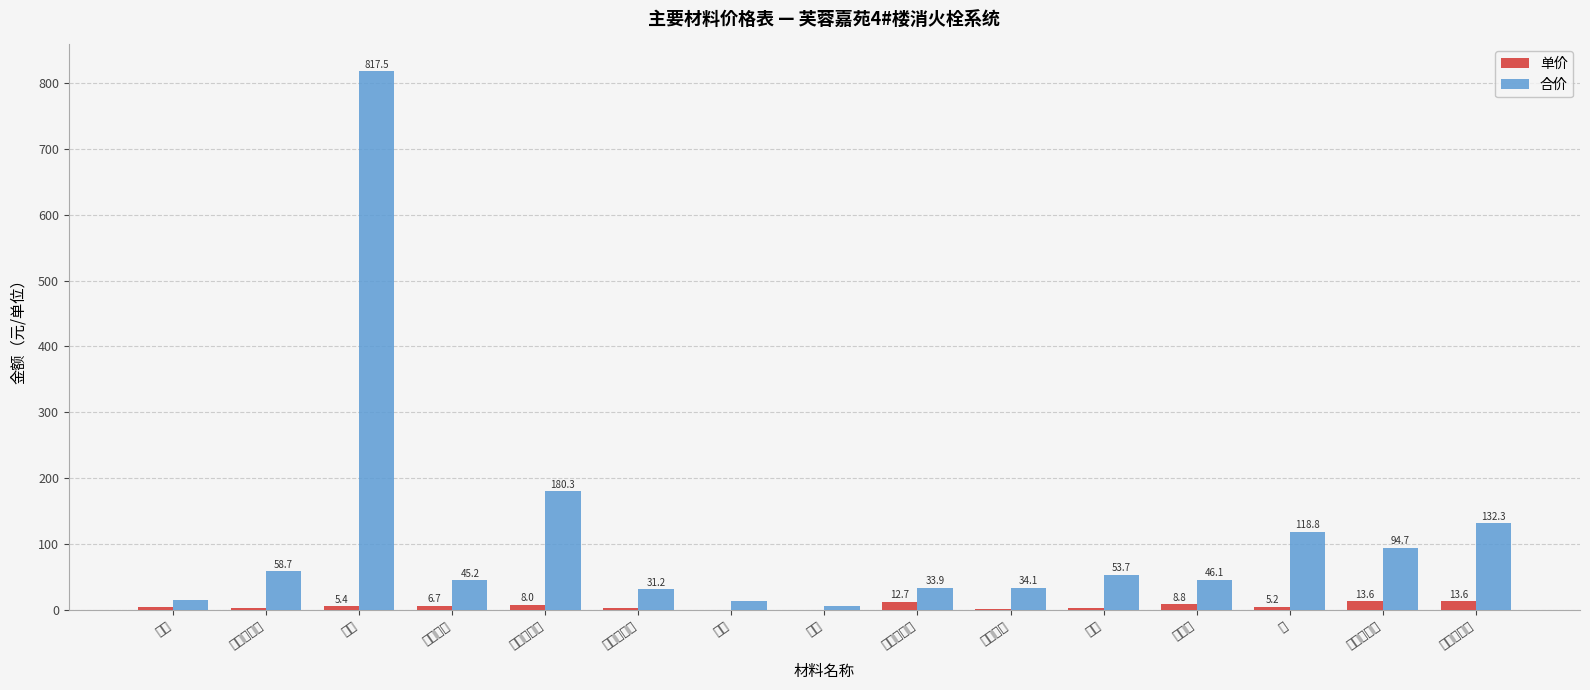

What is the difference between the maximum and second lowest values in the 单价 series?

13.2